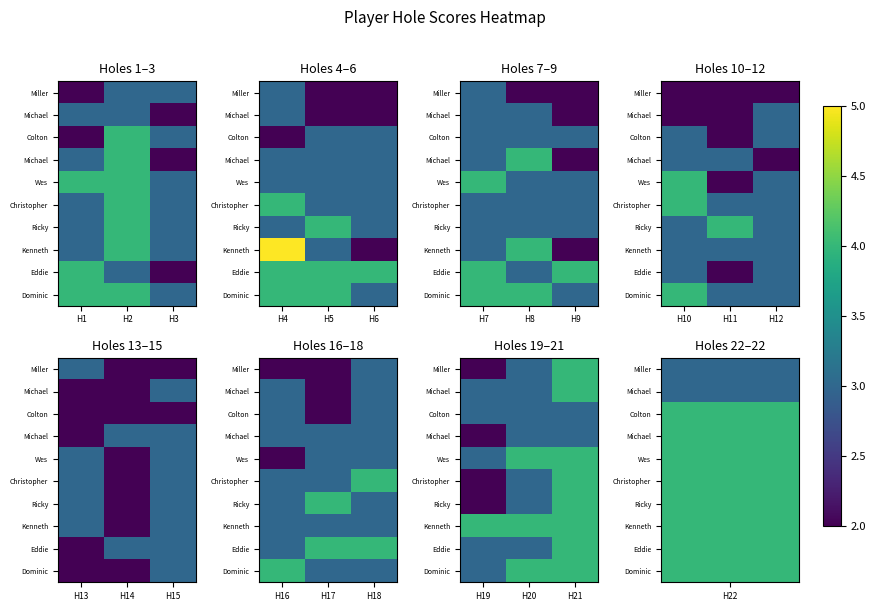

Between H20 and H19, which is larger?

H20